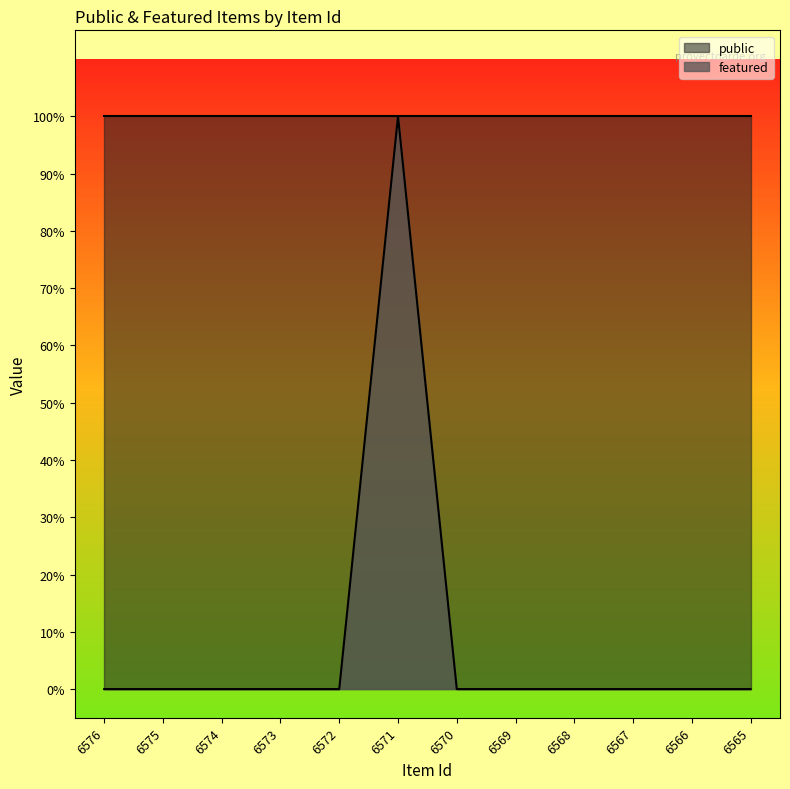

The chart shows a value of -1 at 6565. True or false?

False